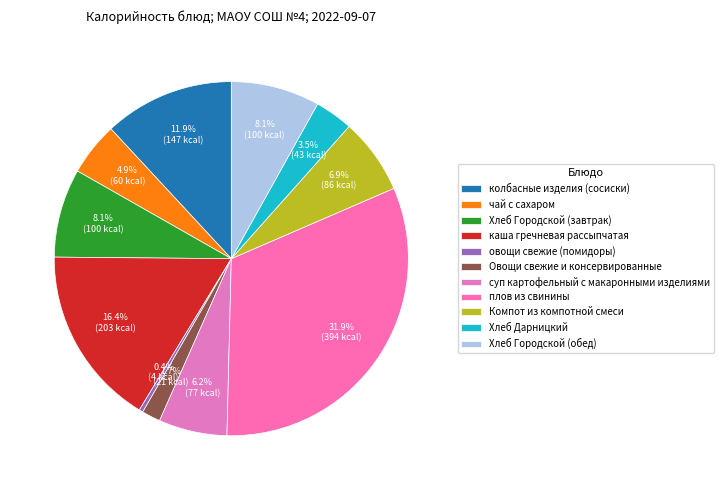

The каша гречневая рассыпчатая slice represents 8% of the pie. True or false?

False